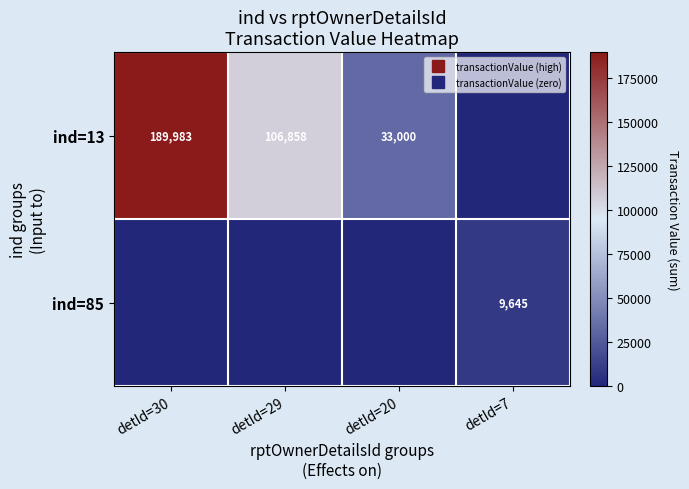

What is the average value of the ind=13 series?

82460